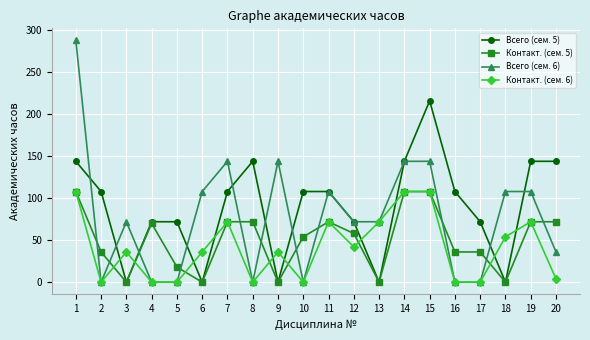

What is the maximum value for Контакт. (сем. 5)?

108